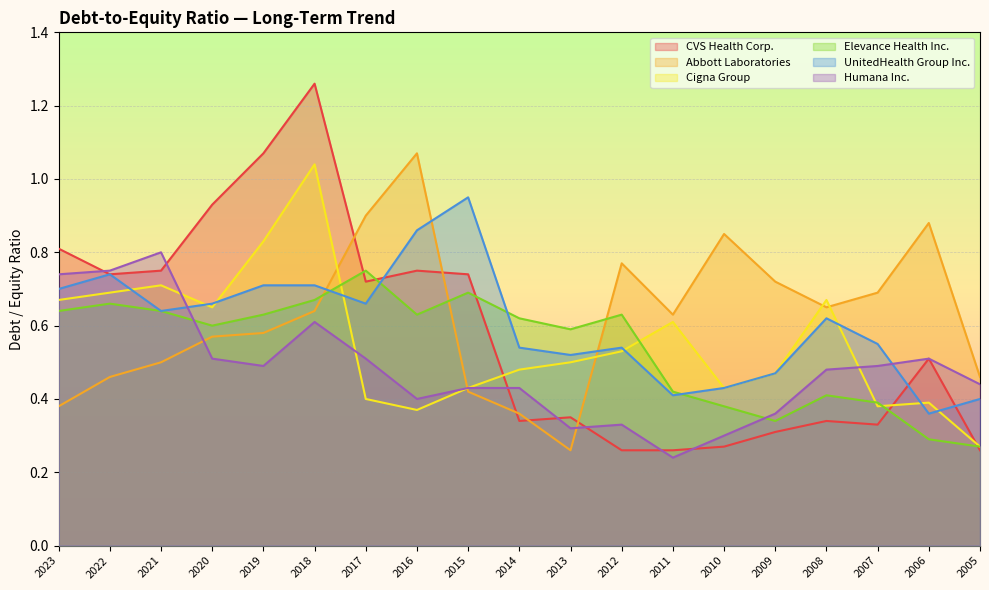

Read the Humana Inc. value at 2016.

0.4